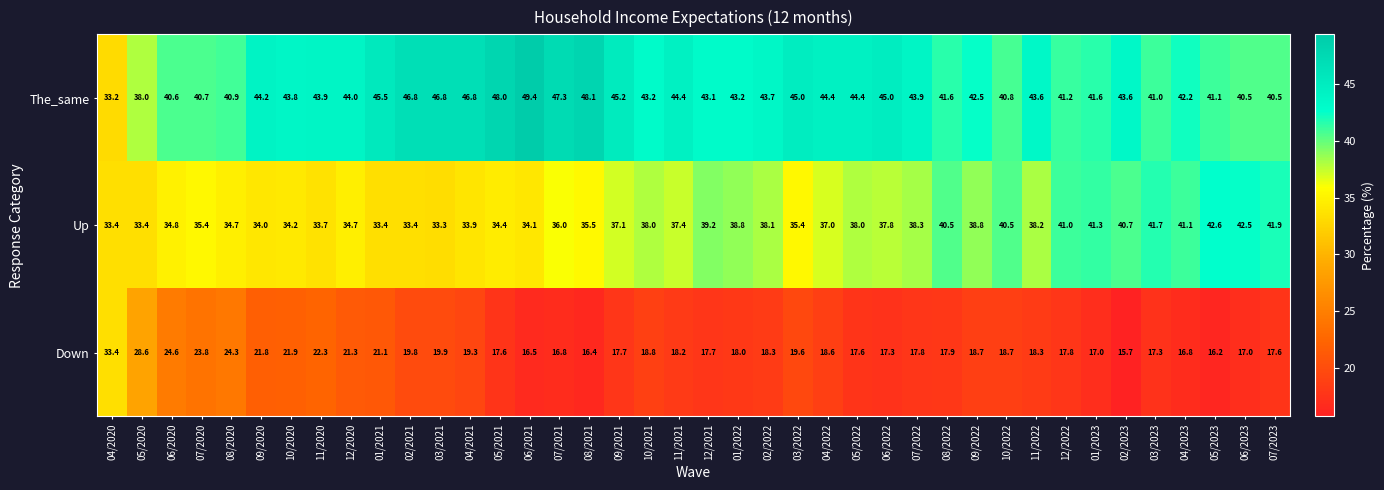

Is it true that The_same equals 41.6 at 01/2023?

True